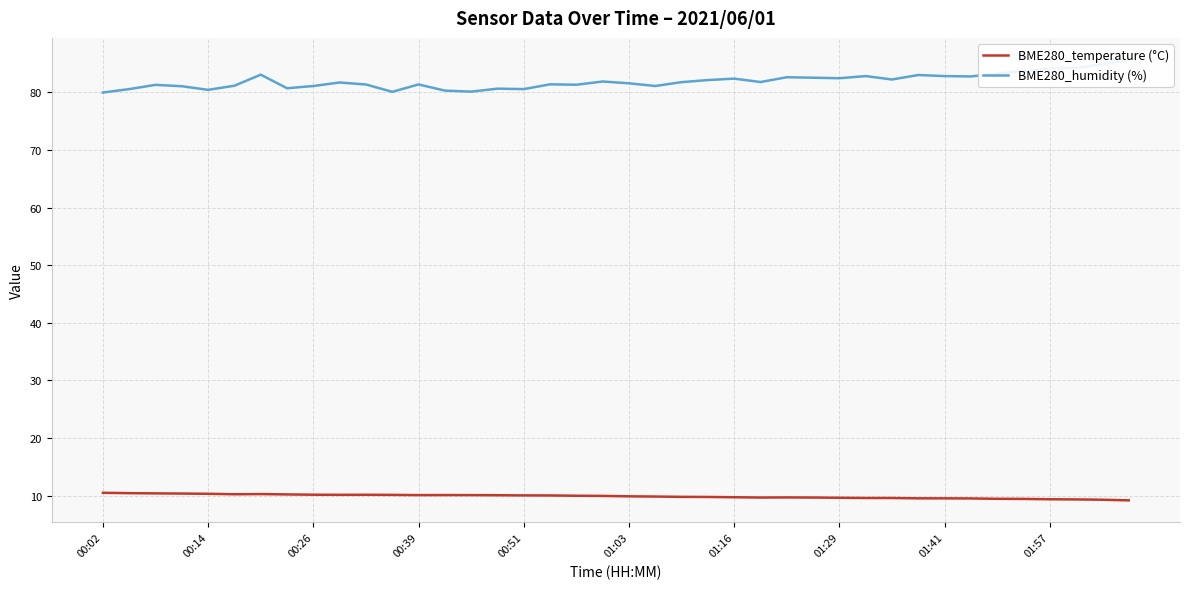

What is the minimum value for BME280_temperature (°C)?

9.2